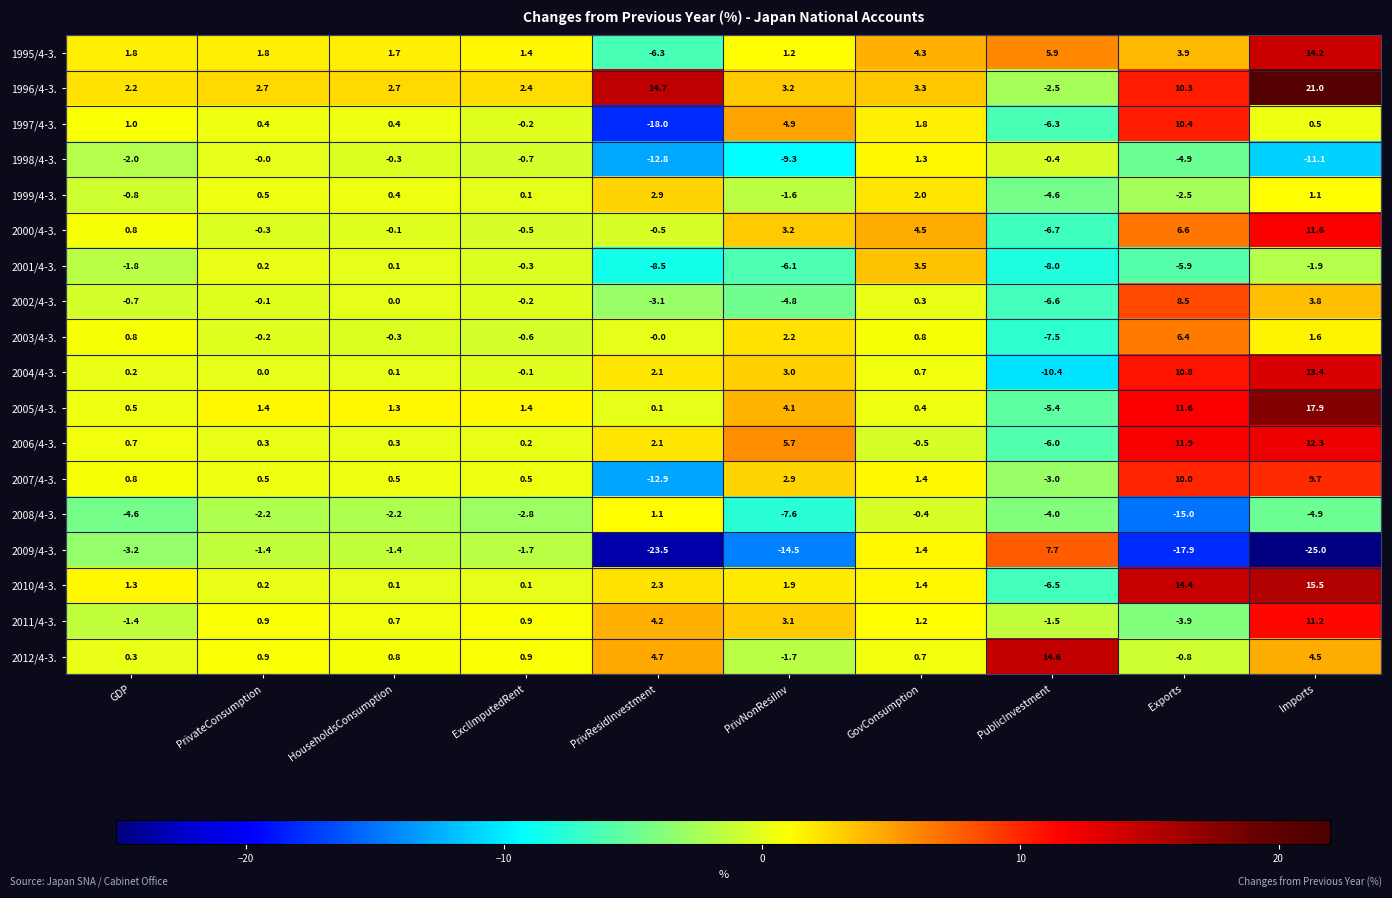

Rank the series by their maximum value, from lowest to highest.

2008/4-3., 1998/4-3., 1999/4-3., 2001/4-3., 2003/4-3., 2009/4-3., 2002/4-3., 2007/4-3., 1997/4-3., 2011/4-3., 2000/4-3., 2006/4-3., 2004/4-3., 1995/4-3., 2012/4-3., 2010/4-3., 2005/4-3., 1996/4-3.